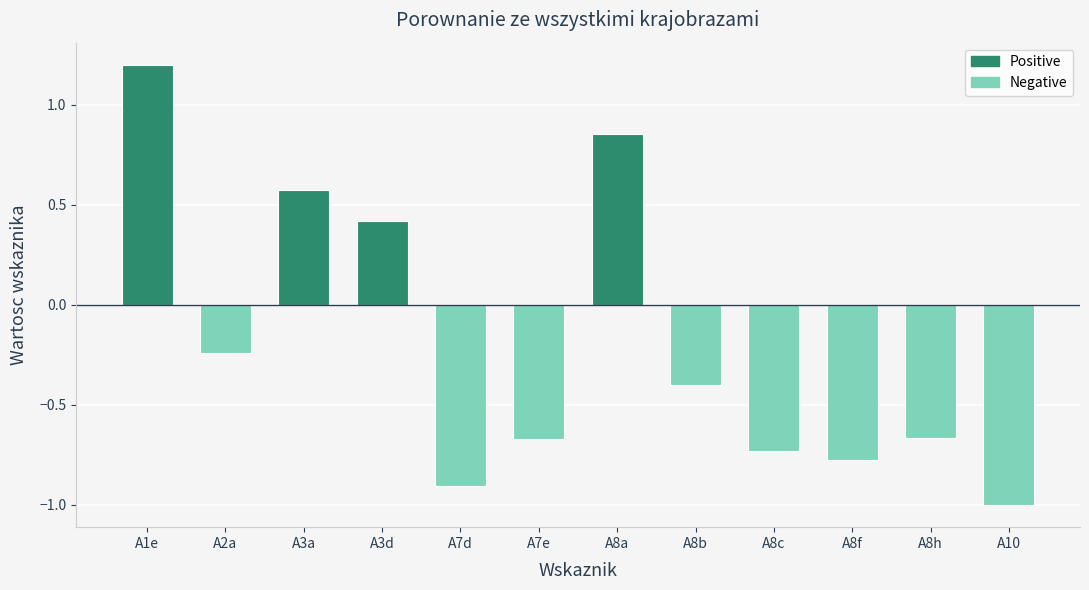

What is the label of the 4th bar from the right?

A8c